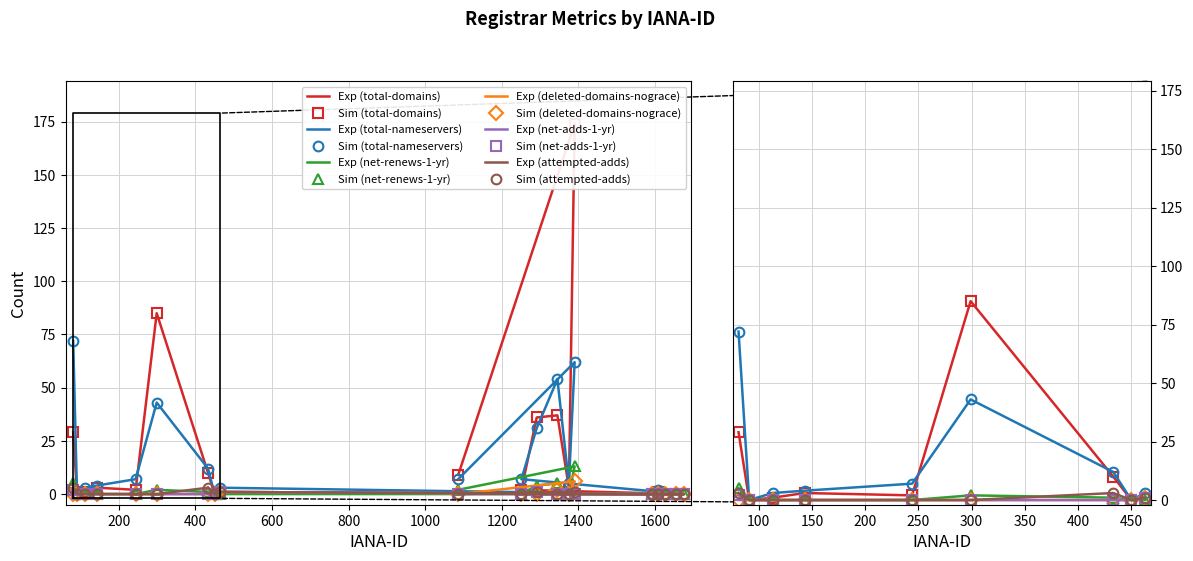

Which series has the largest range (max minus min)?

total-domains